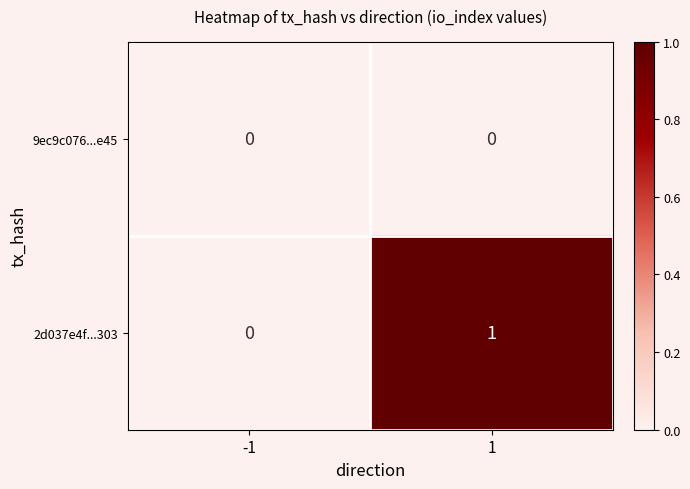

Reading left to right, extract all data points from this chart.

9ec9c076...e45: -1=0	1=0
2d037e4f...303: -1=0	1=1